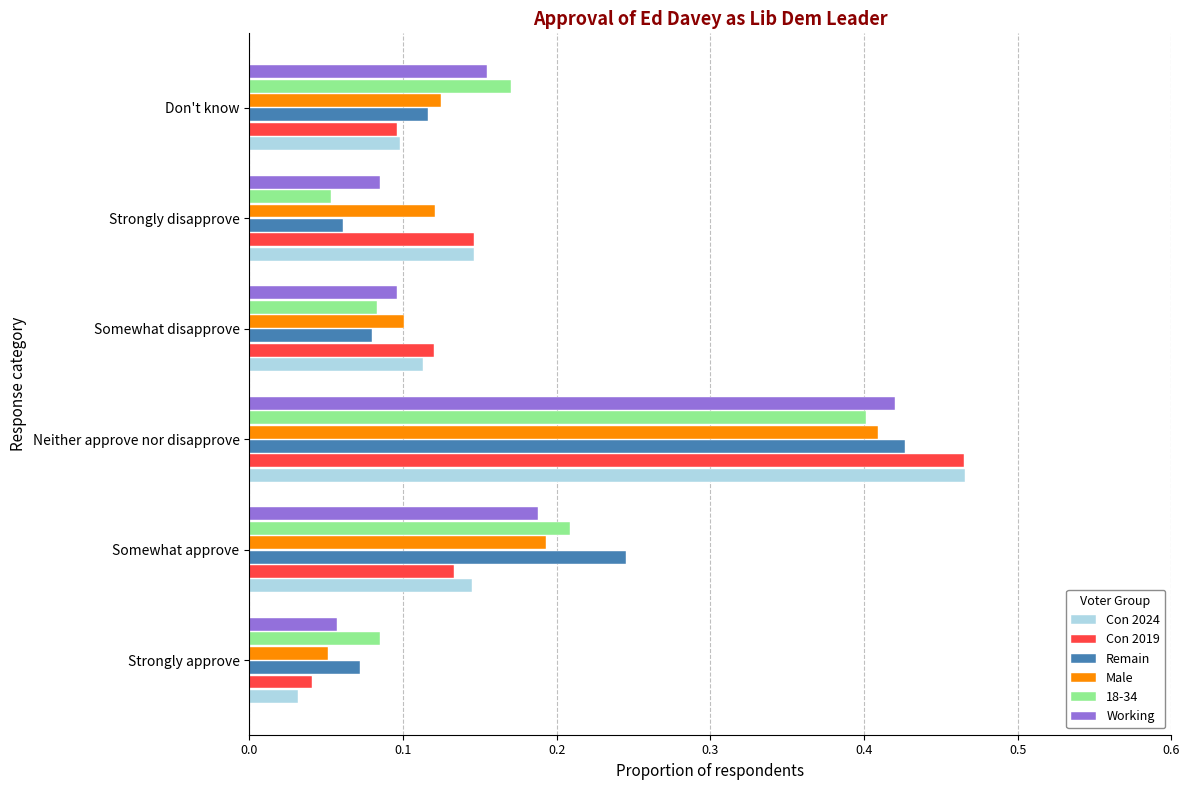

The value of Con 2024 at Somewhat approve is 0.1. True or false?

True